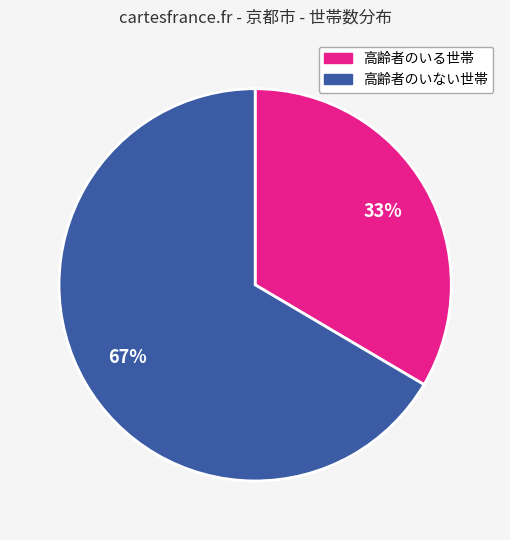

Does 高齢者のいる世帯 represent more than half of the total?

No